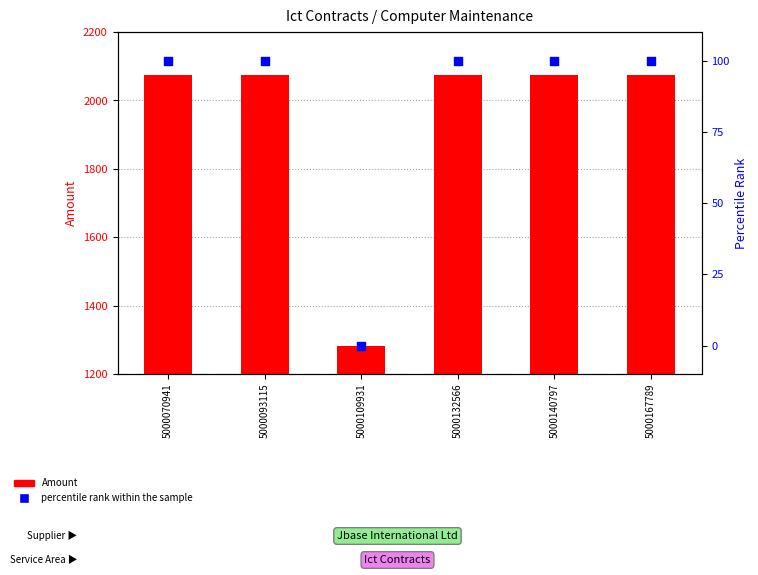

Which series reaches the maximum Y coordinate?

Amount